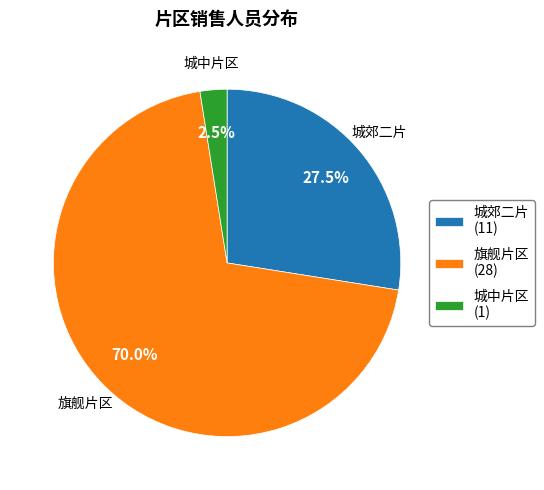

Which category has the biggest portion of the pie?

旗舰片区